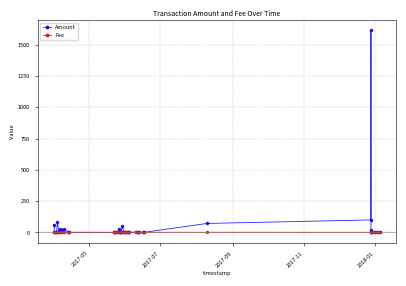

List the series in order of their peak value, lowest first.

Fee, Amount